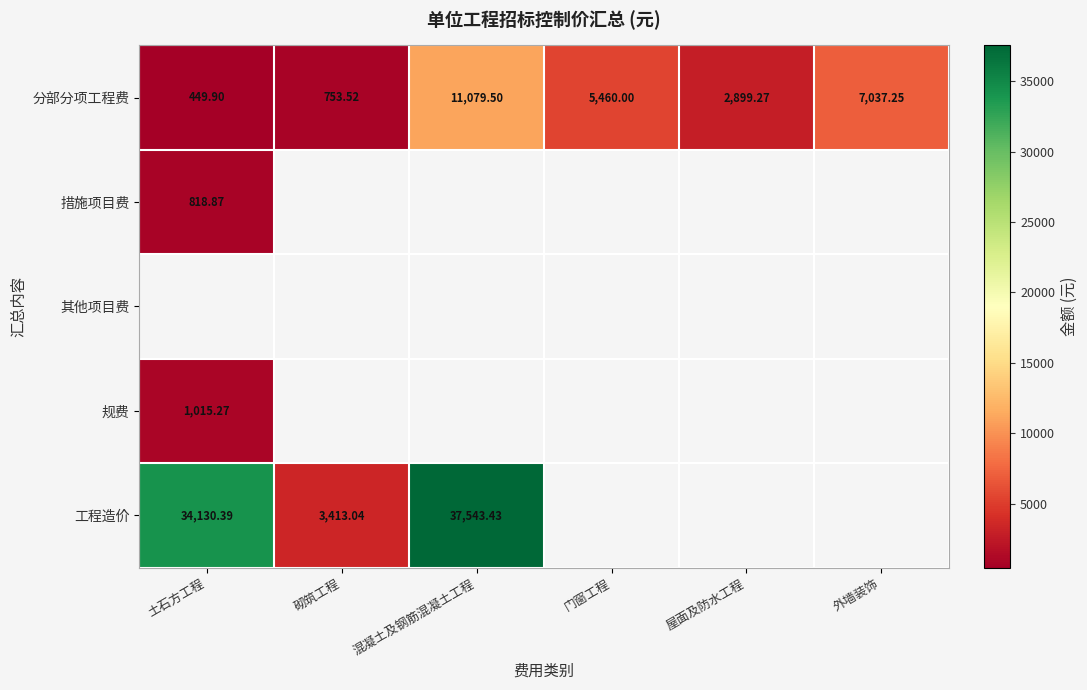

Which category has the lowest value across all series?

土石方工程